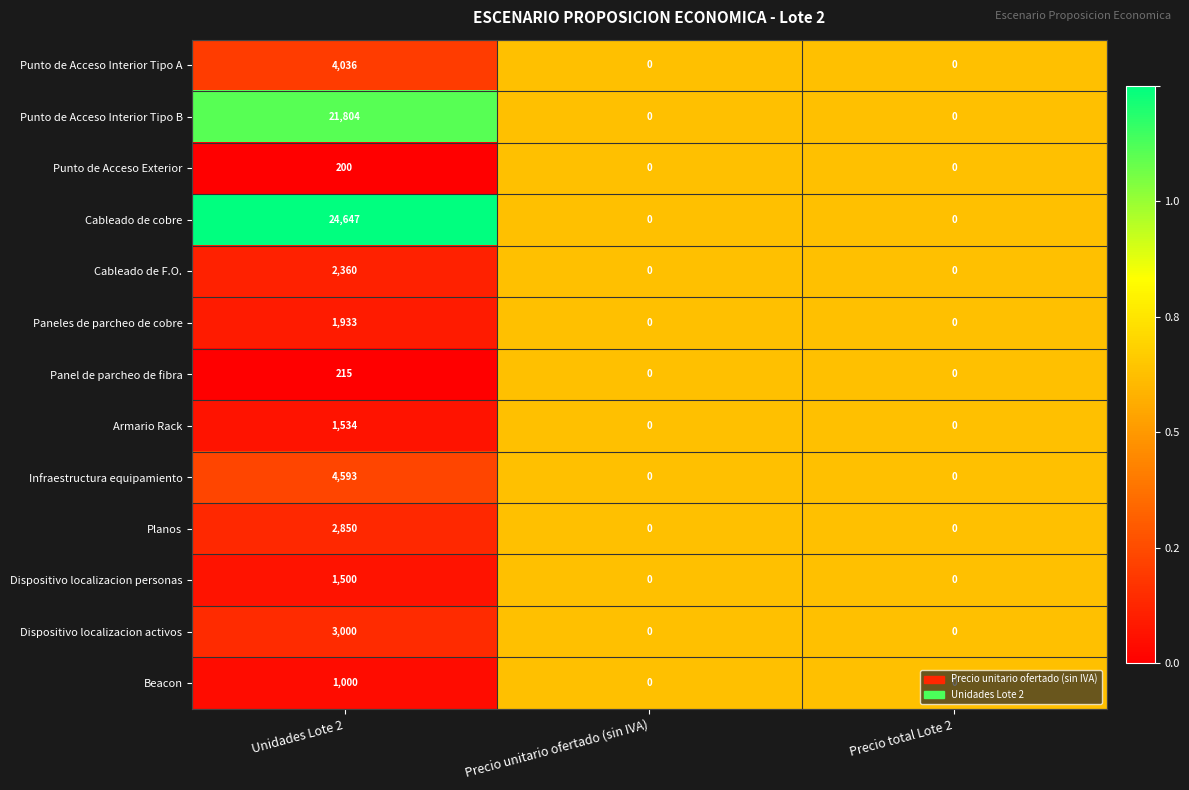

Count the number of data series in this chart.

13